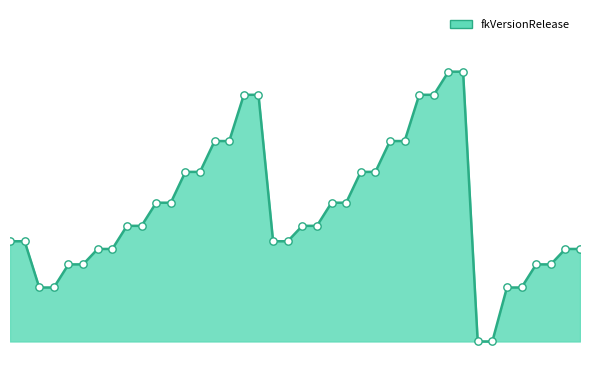

What is the total value across all series at 24?

128